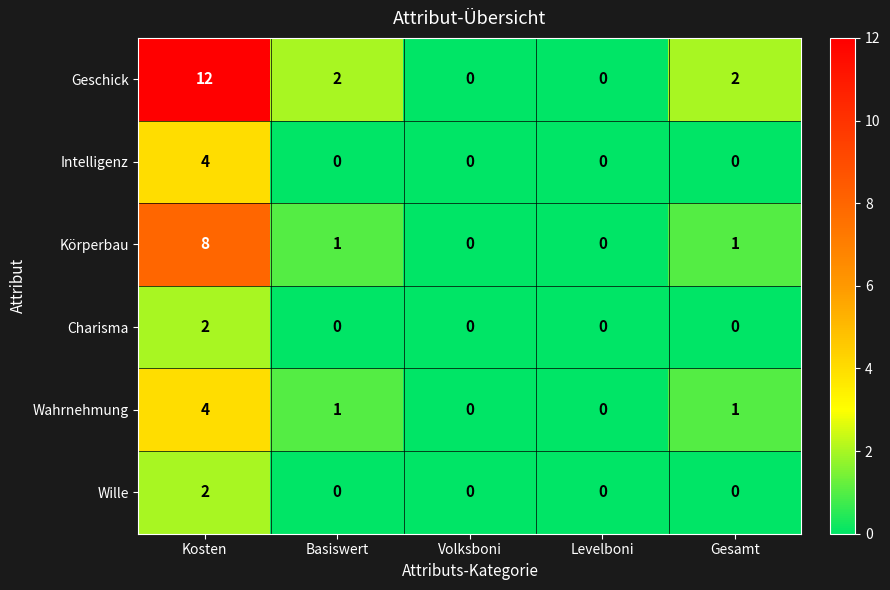

What is the greatest value displayed?

12